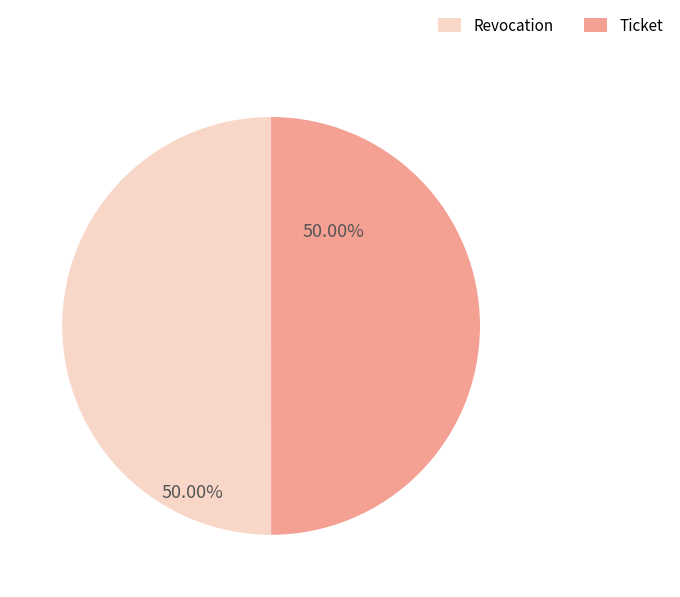

Is the sum of Revocation and Ticket greater than half?

Yes